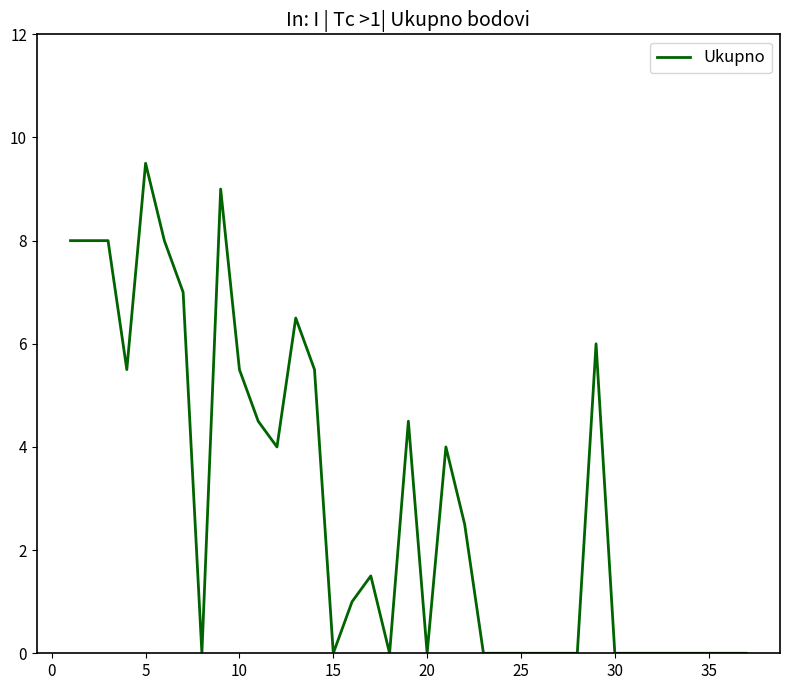

What is the difference between the maximum and minimum values?

9.5